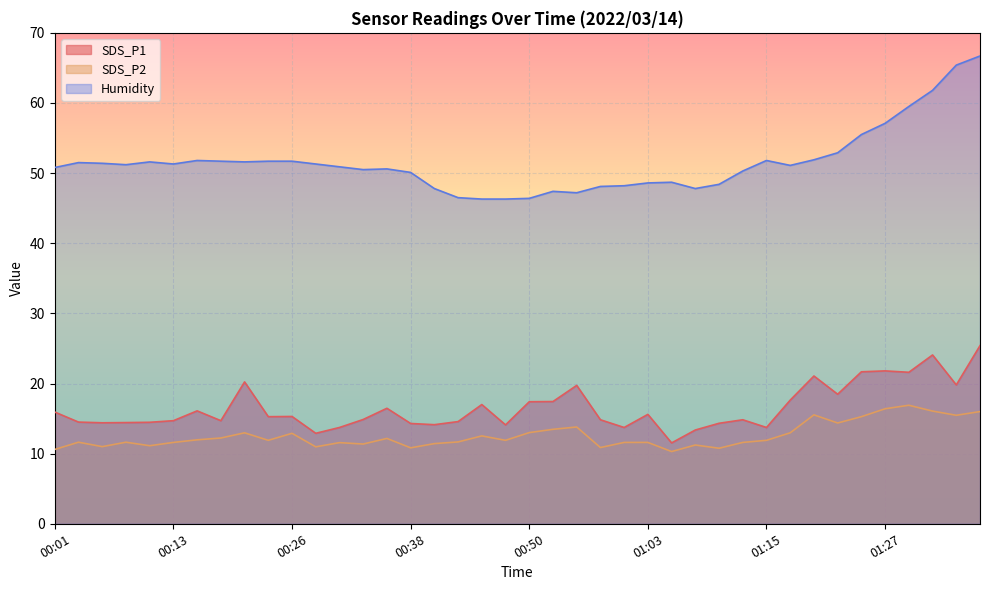

At which category is the sum across all series the highest?

01:37